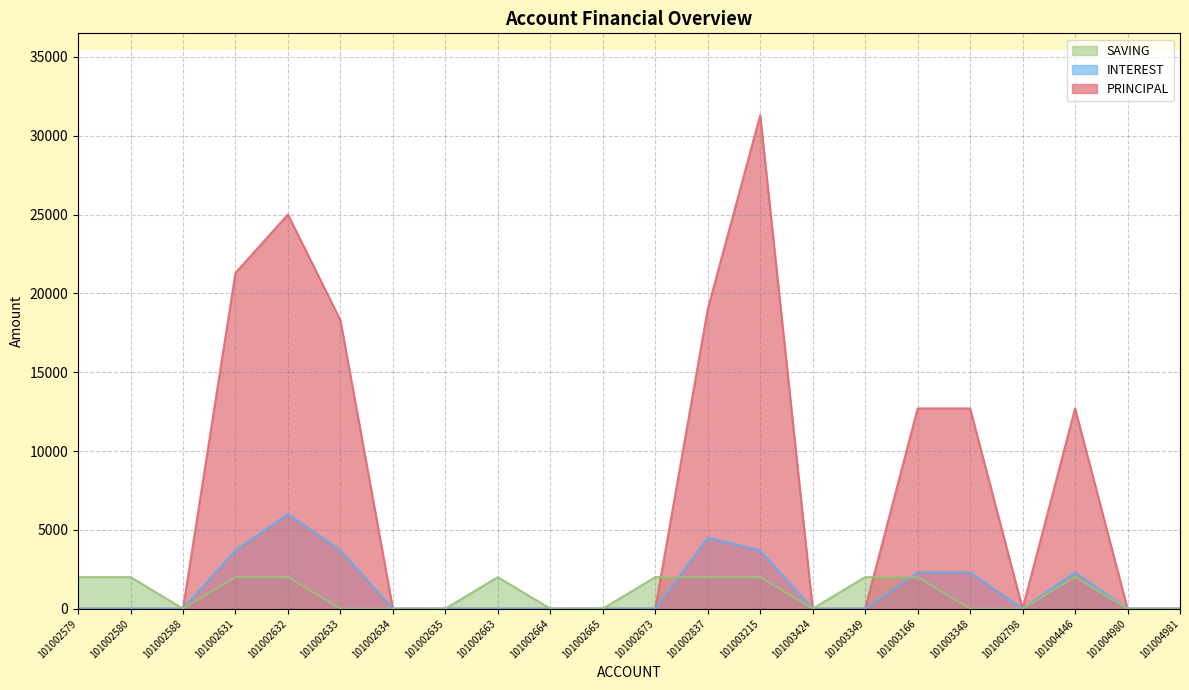

Does the chart display data point markers on the line(s)?

No